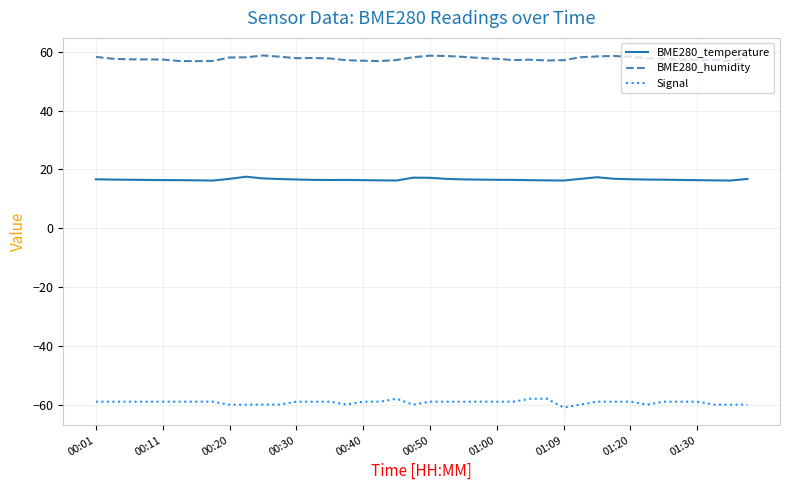

What is the difference between the maximum and minimum values in the BME280_humidity series?

1.9